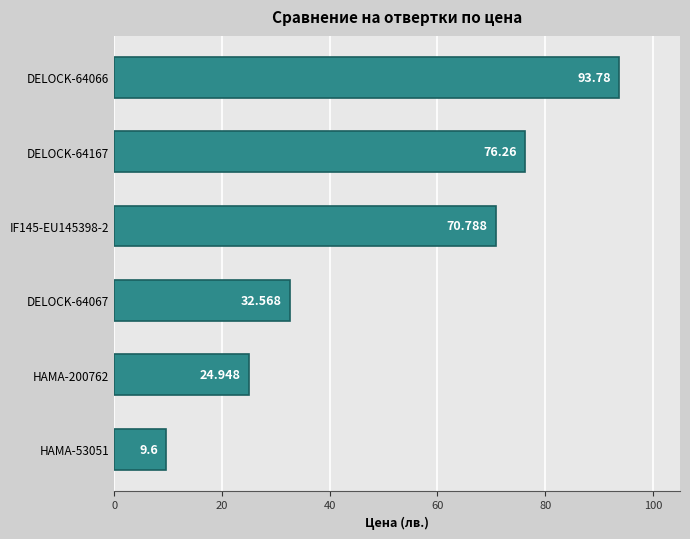

What is the sum of all values?

307.9